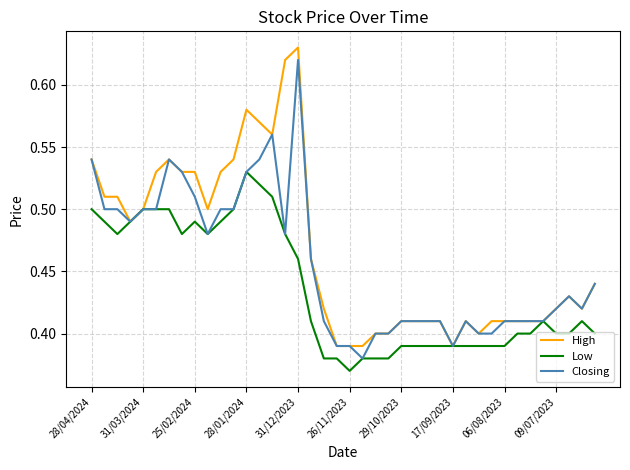

Rank the series by their average value, from lowest to highest.

Low, Closing, High